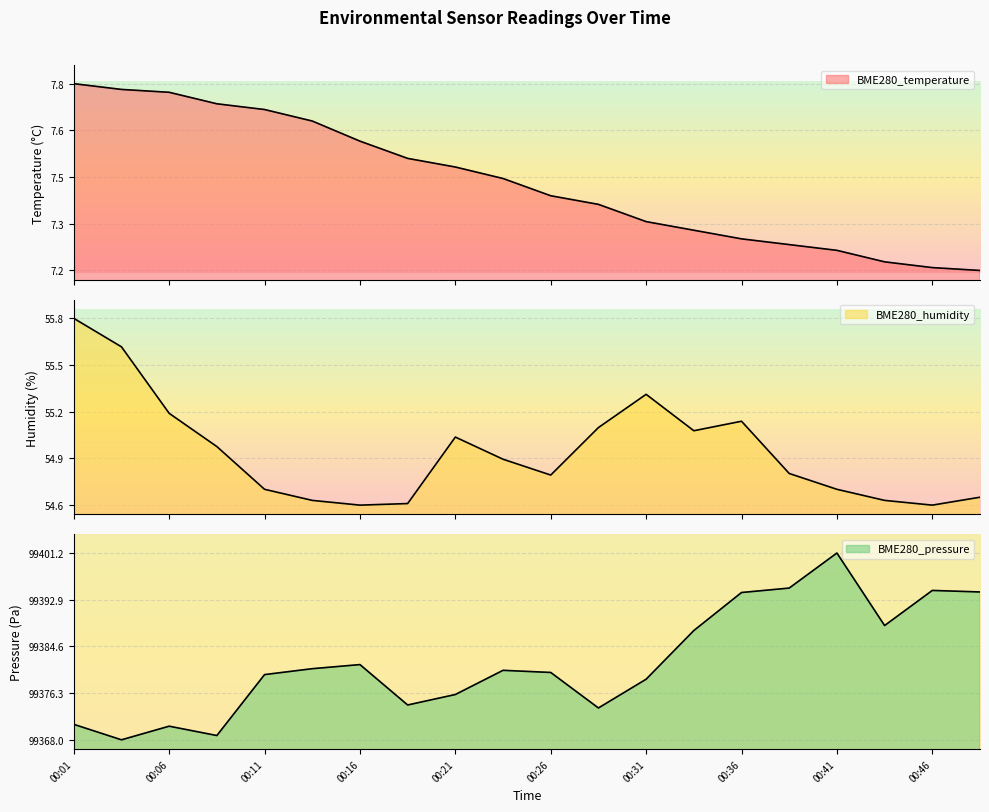

At 00:21, list the series in order from smallest to largest.

BME280_temperature, BME280_humidity, BME280_pressure